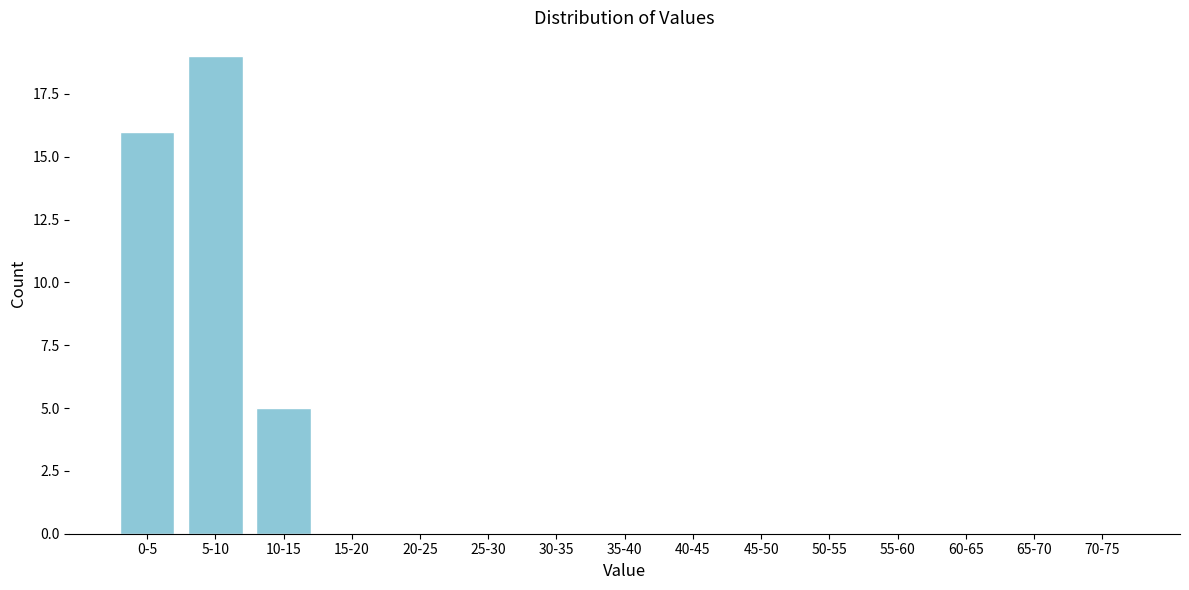

Reading left to right, extract all data points from this chart.

0-5=16	5-10=19	10-15=5	15-20=0	20-25=0	25-30=0	30-35=0	35-40=0	40-45=0	45-50=0	50-55=0	55-60=0	60-65=0	65-70=0	70-75=0